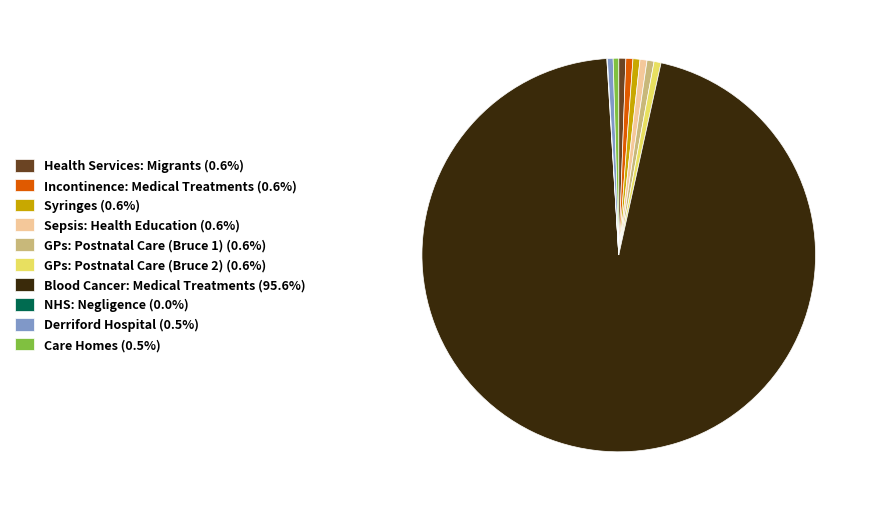

What is the ratio of the value at GPs: Postnatal Care (Bruce 2) (0.6%) to the value at Incontinence: Medical Treatments (0.6%)?

1.0